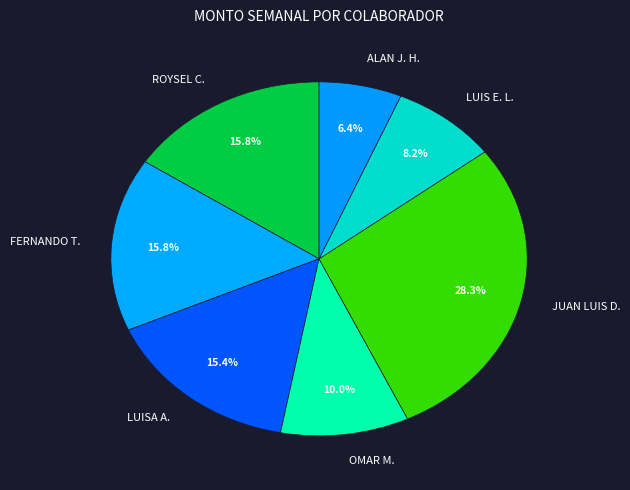

How much of the chart is everything except LUISA A.?

84.6%